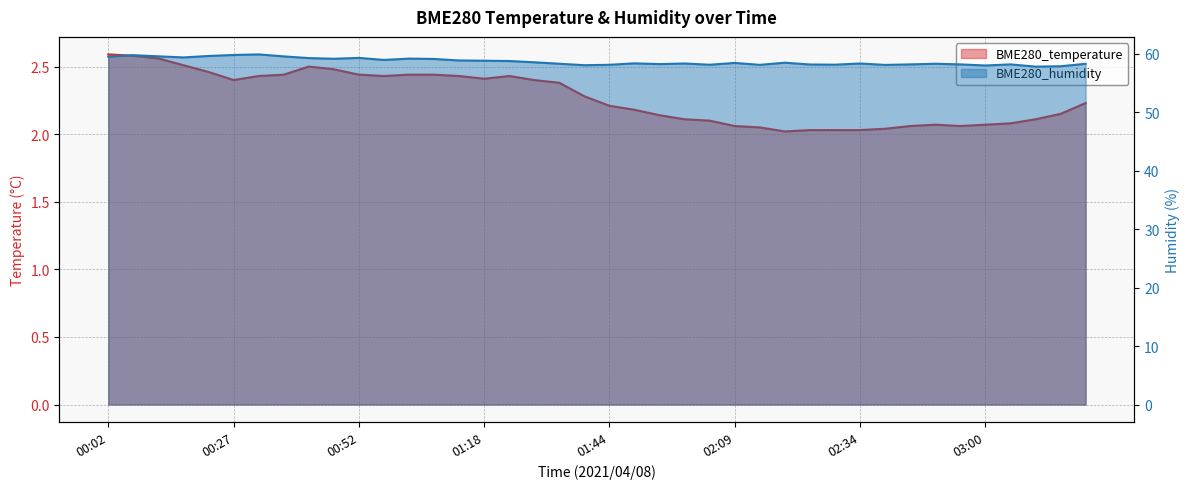

What position from the left is 02:14?

27